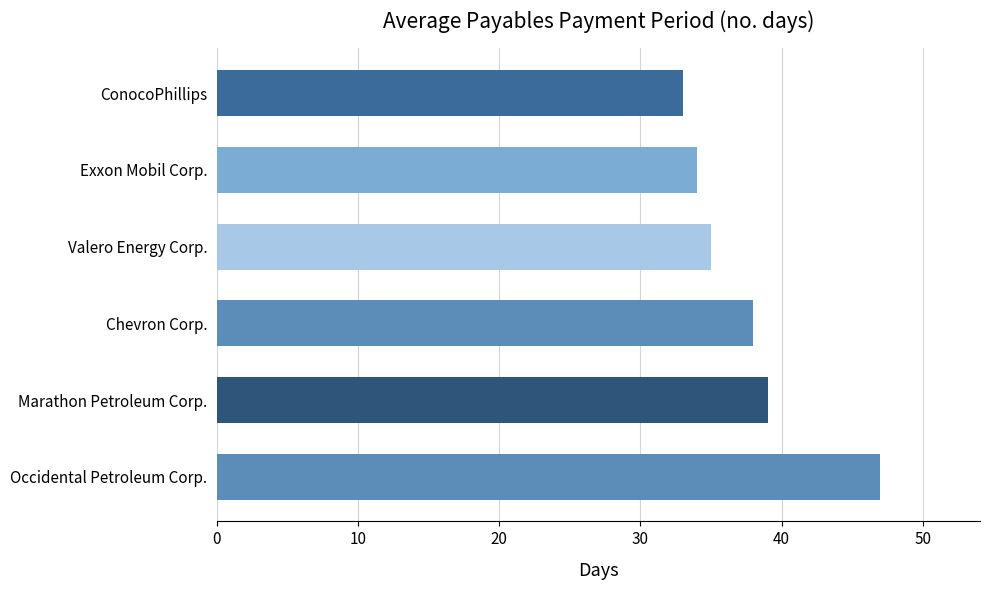

Are the bars horizontal?

Yes